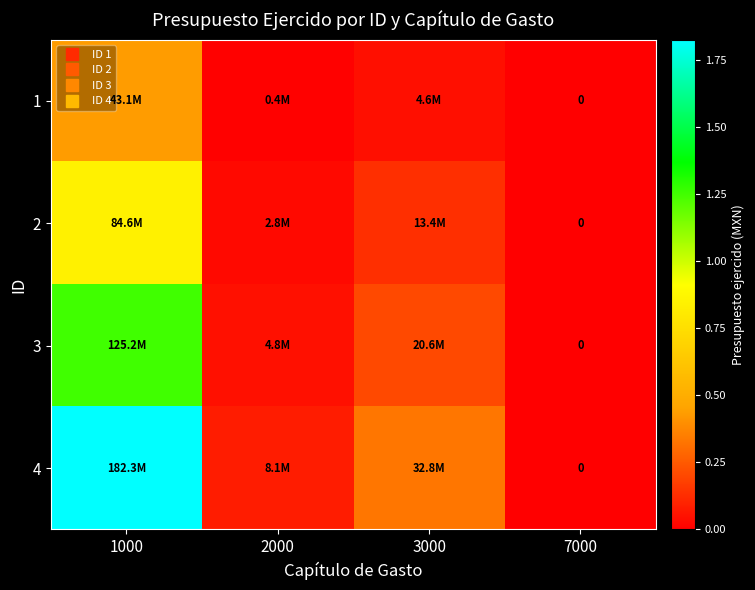

Is the value of 2 at 3000 greater than the value of 1 at 7000?

Yes